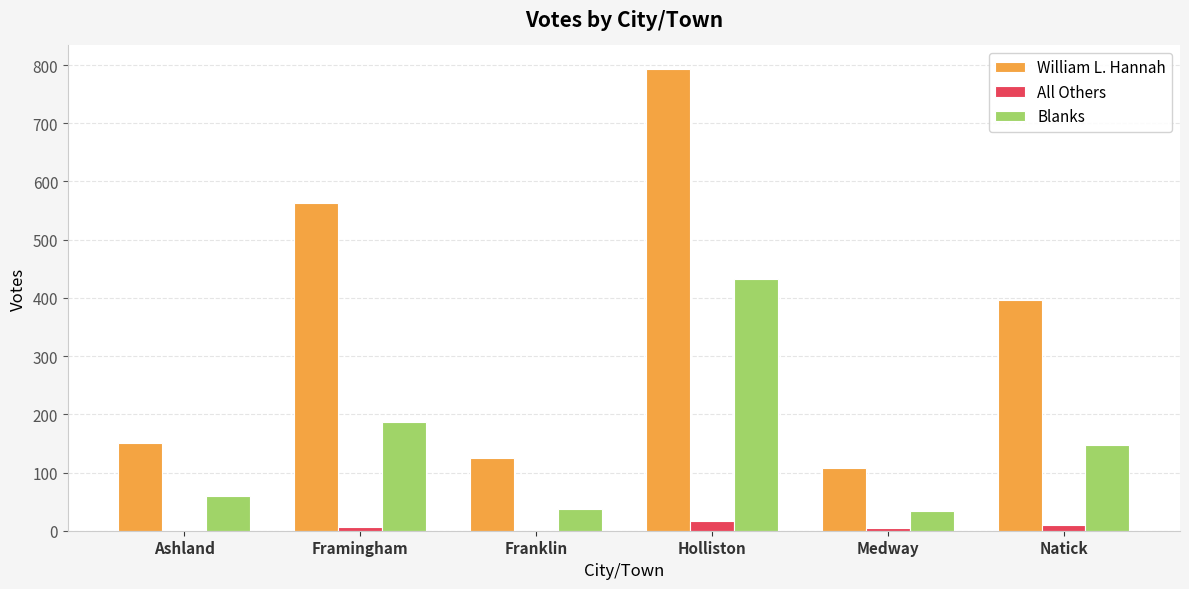

Are the bars horizontal?

No